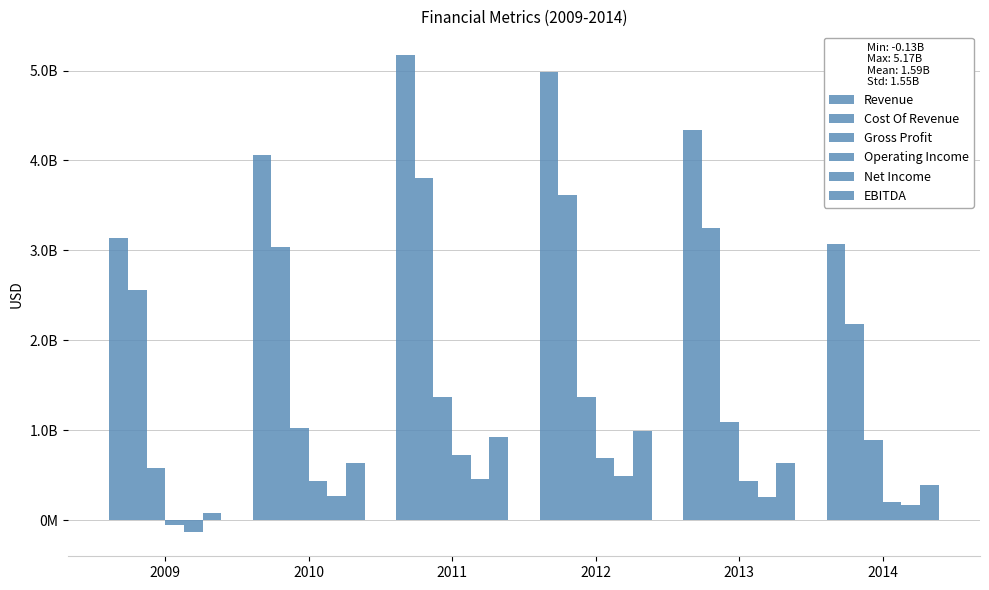

Is the value of Cost Of Revenue at 2013 greater than the value of Operating Income at 2014?

Yes